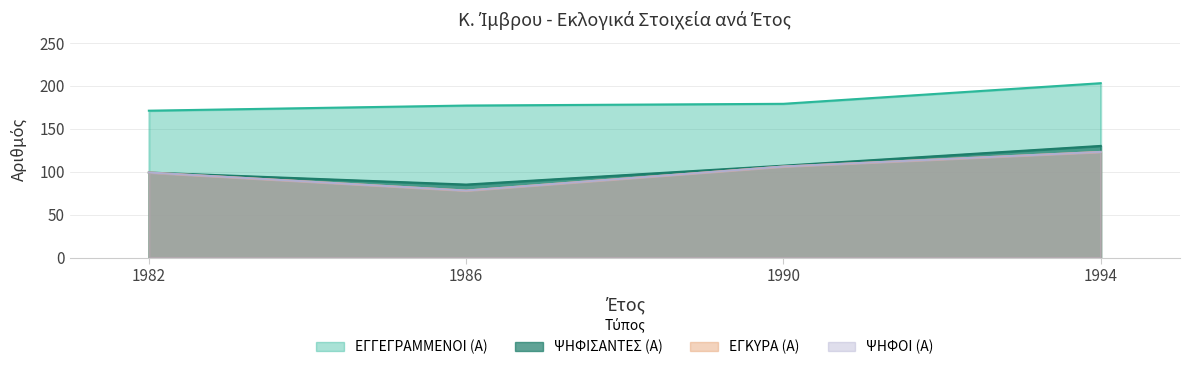

True or false: ΨΗΦΟΙ (Α) has more than 1 points higher than both neighbors.

False